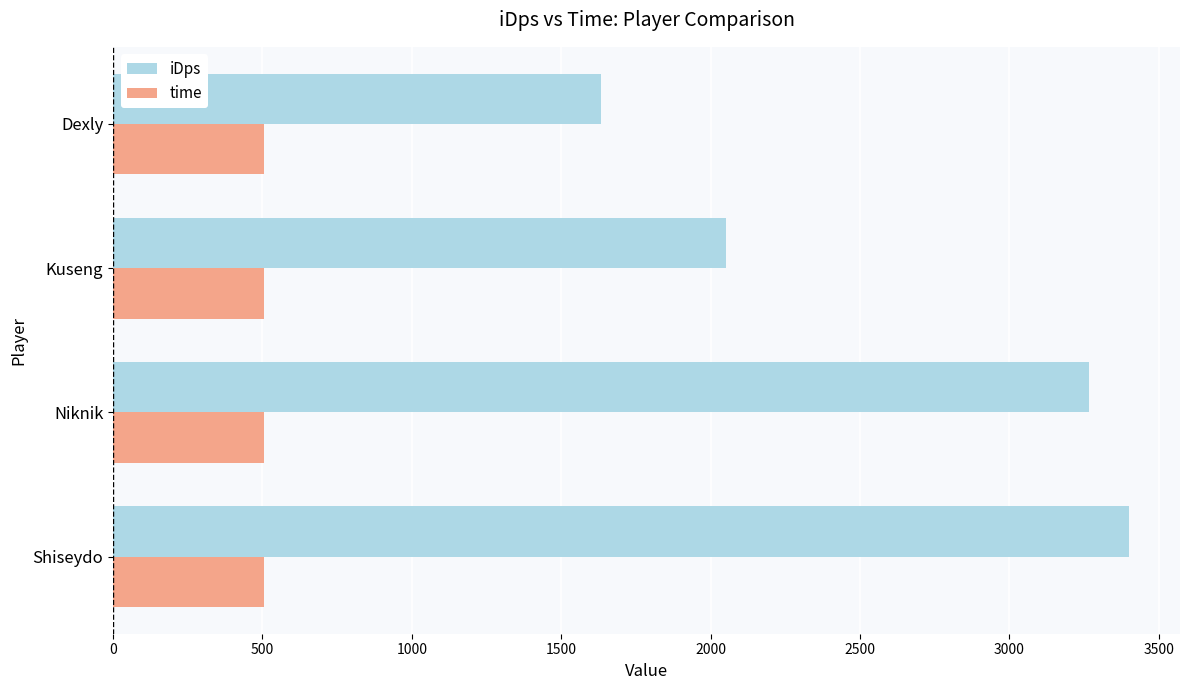

Which series has the largest total across all categories?

iDps